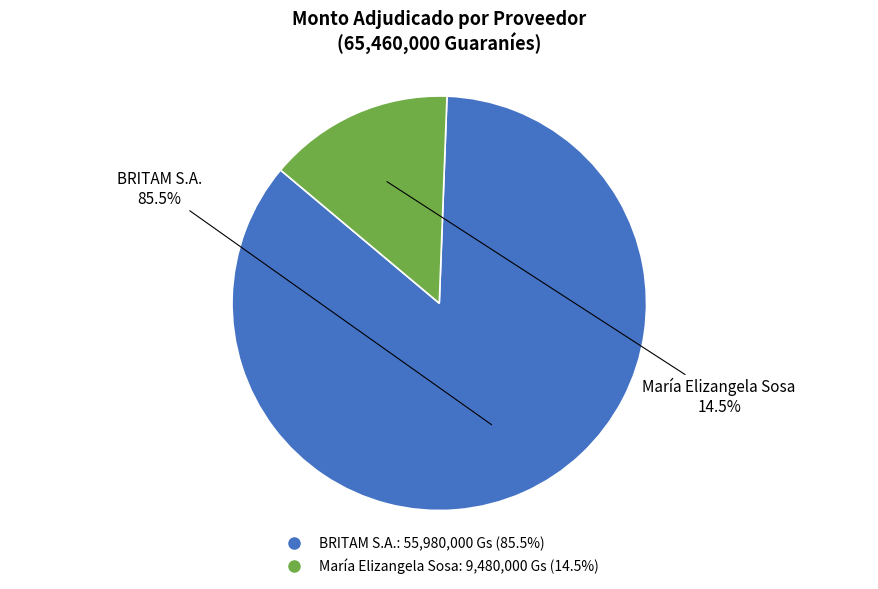

What percentage do BRITAM S.A. and María Elizangela Sosa together represent?

100.0%